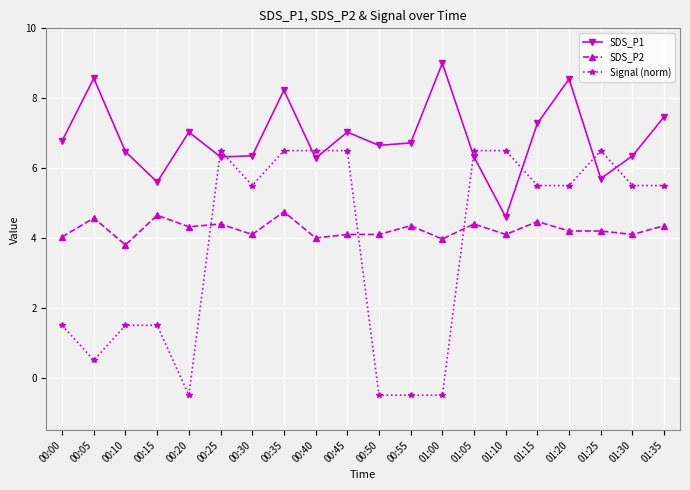

True or false: SDS_P2 has a value of 1.2 at 00:15.

False